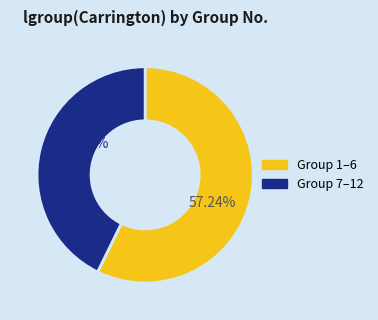

Is there any slice that represents more than half of the pie?

Yes